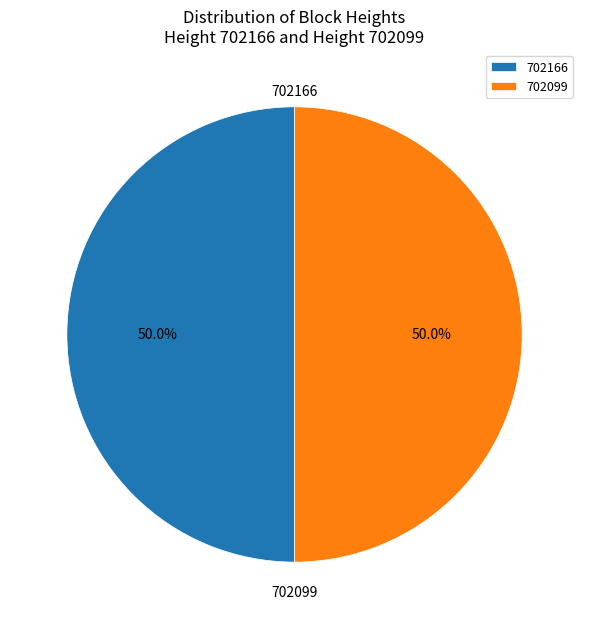

To the nearest percent, what portion does 702099 represent?

50%